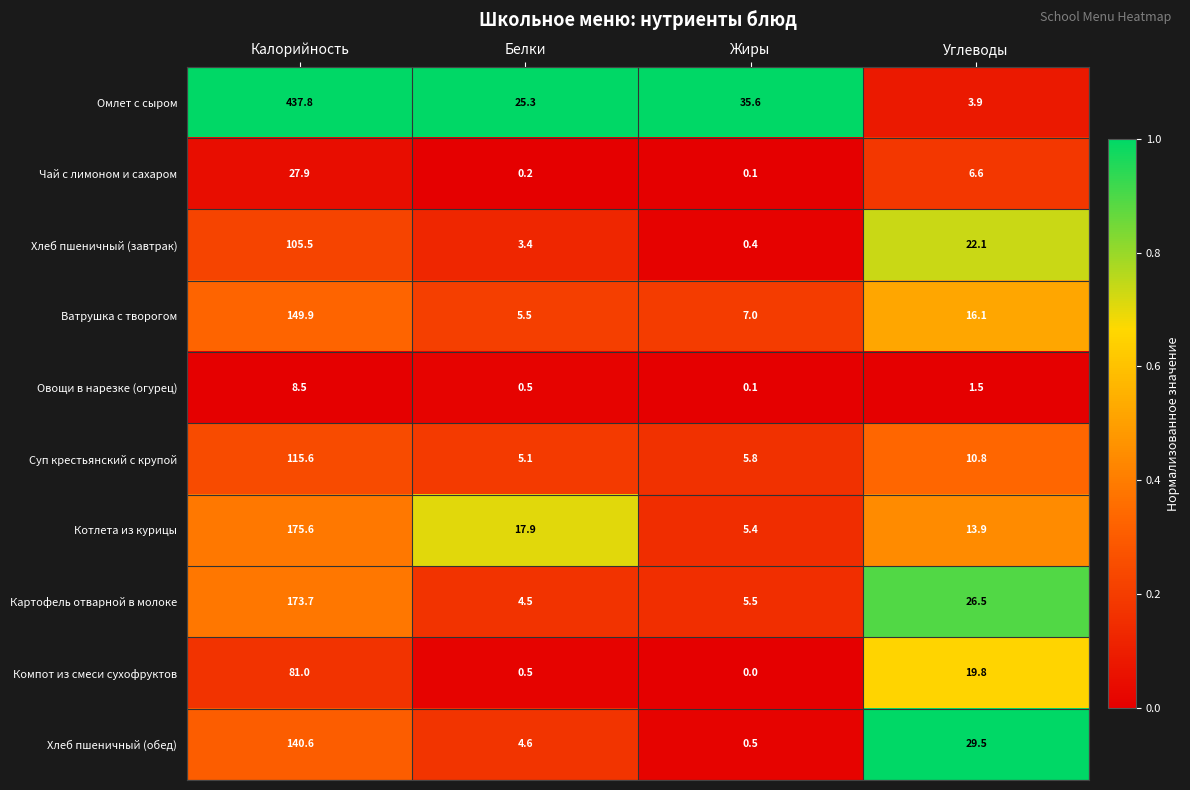

The Котлета из курицы series shows 175.6 at Калорийность. True or false?

True